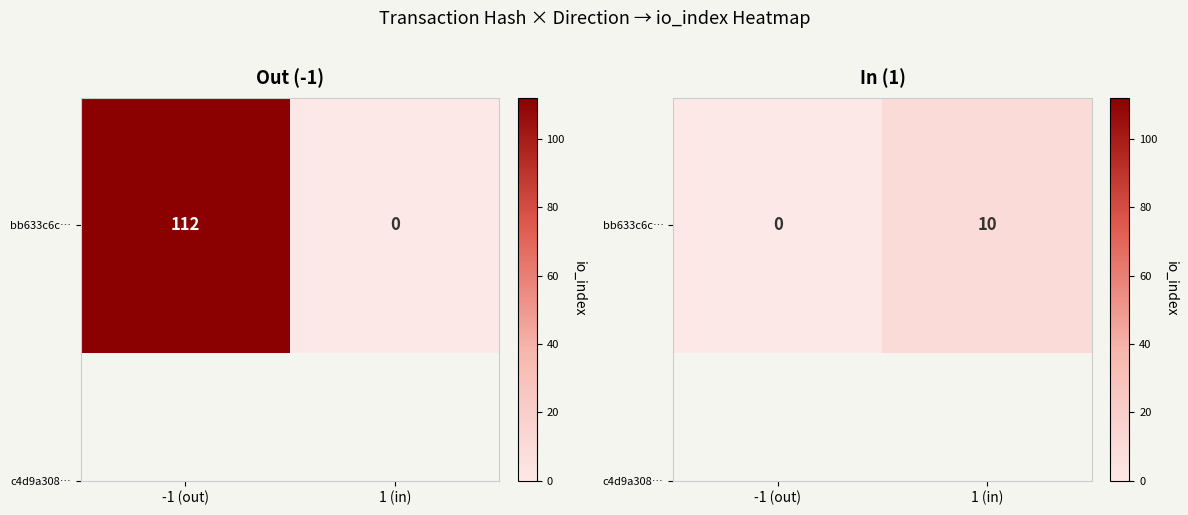

List the labels in order of value, smallest first.

-1 (out), 1 (in)